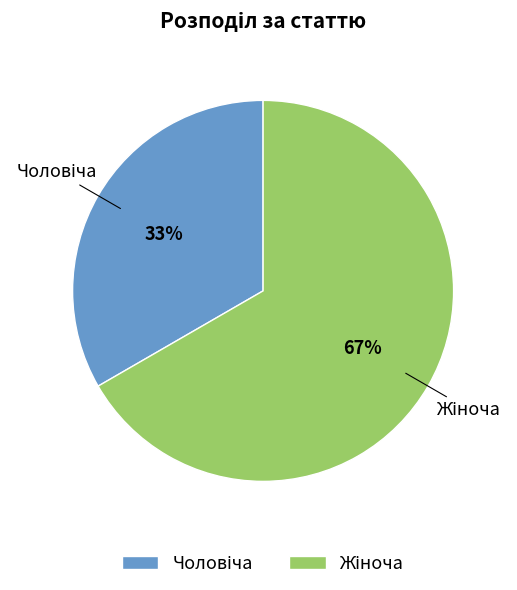

To the nearest percent, what is the average slice percentage?

50%